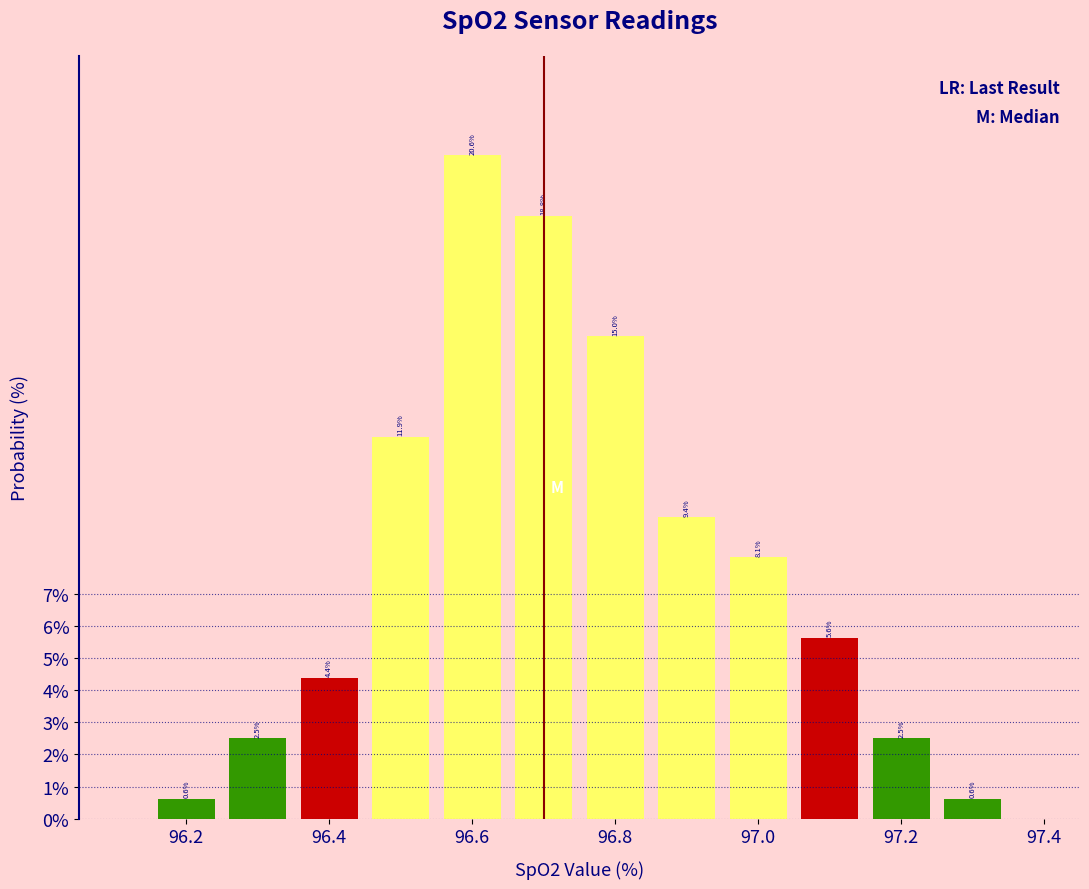

Reading left to right, transcribe this chart: for each bar, give the range it covers on the x-axis and its height. The bar edges are not printed on the chart, so give them approximately, as read against the axis.

96.15 to 96.25: 0.6
96.25 to 96.35: 2.5
96.35 to 96.45: 4.4
96.45 to 96.55: 11.9
96.55 to 96.65: 20.6
96.65 to 96.75: 18.8
96.75 to 96.85: 15.0
96.85 to 96.95: 9.4
96.95 to 97.05: 8.1
97.05 to 97.15: 5.6
97.15 to 97.25: 2.5
97.25 to 97.35: 0.6